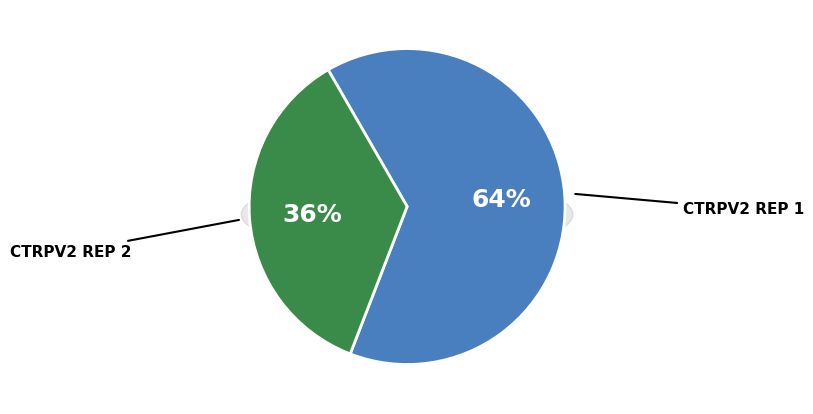

What percentage is the CTRPv2 rep 1 slice, to the nearest percent?

64%